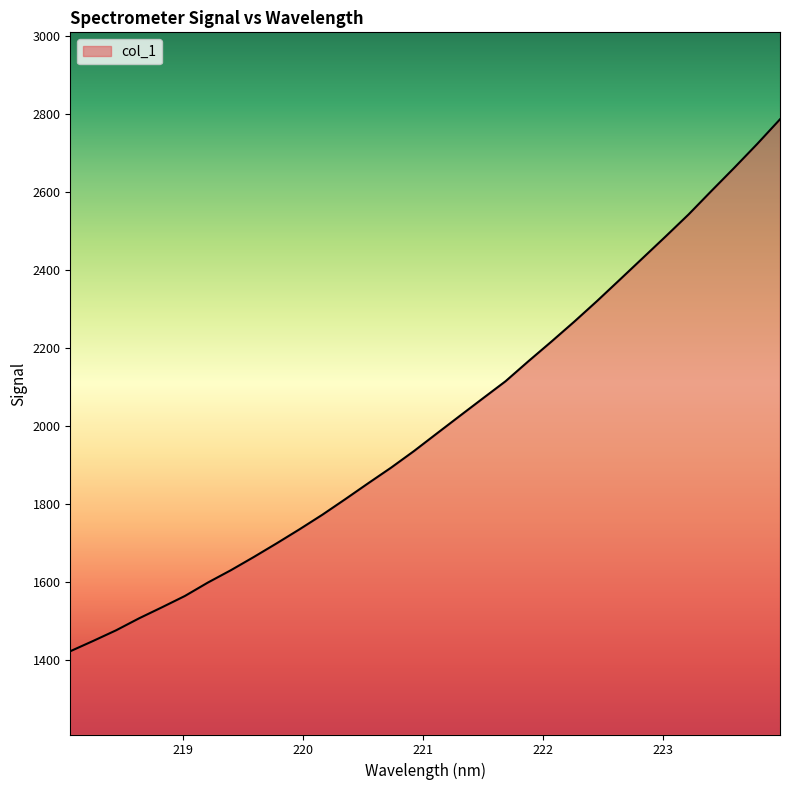

What is the difference between the maximum and minimum values?

1363.3